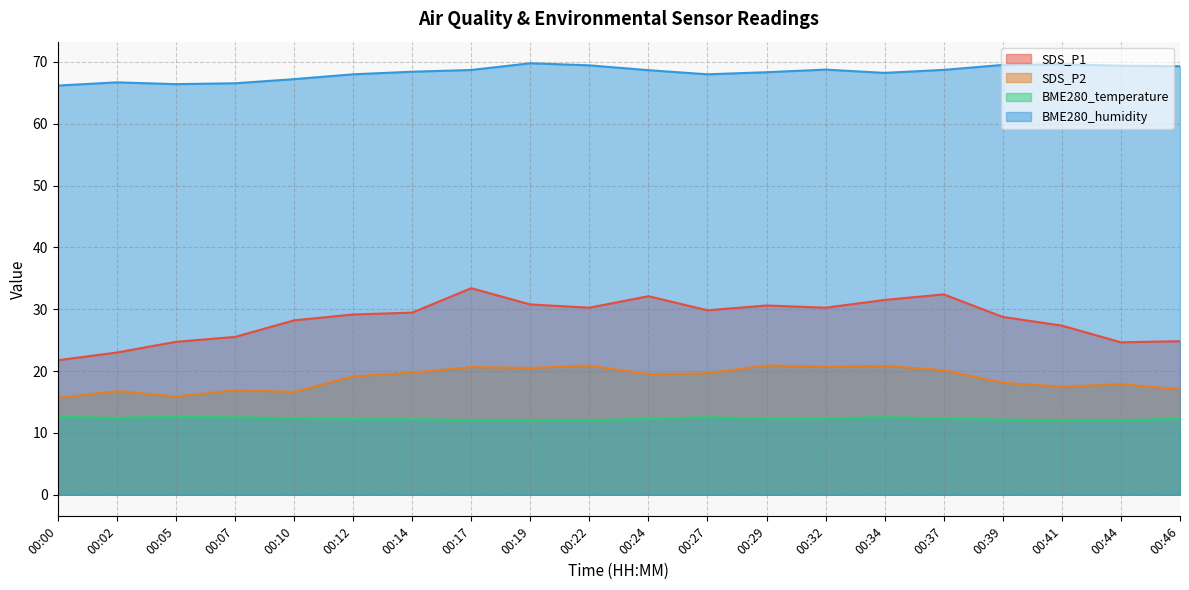

Between 00:10 and 00:19, which series saw the biggest shift?

SDS_P2